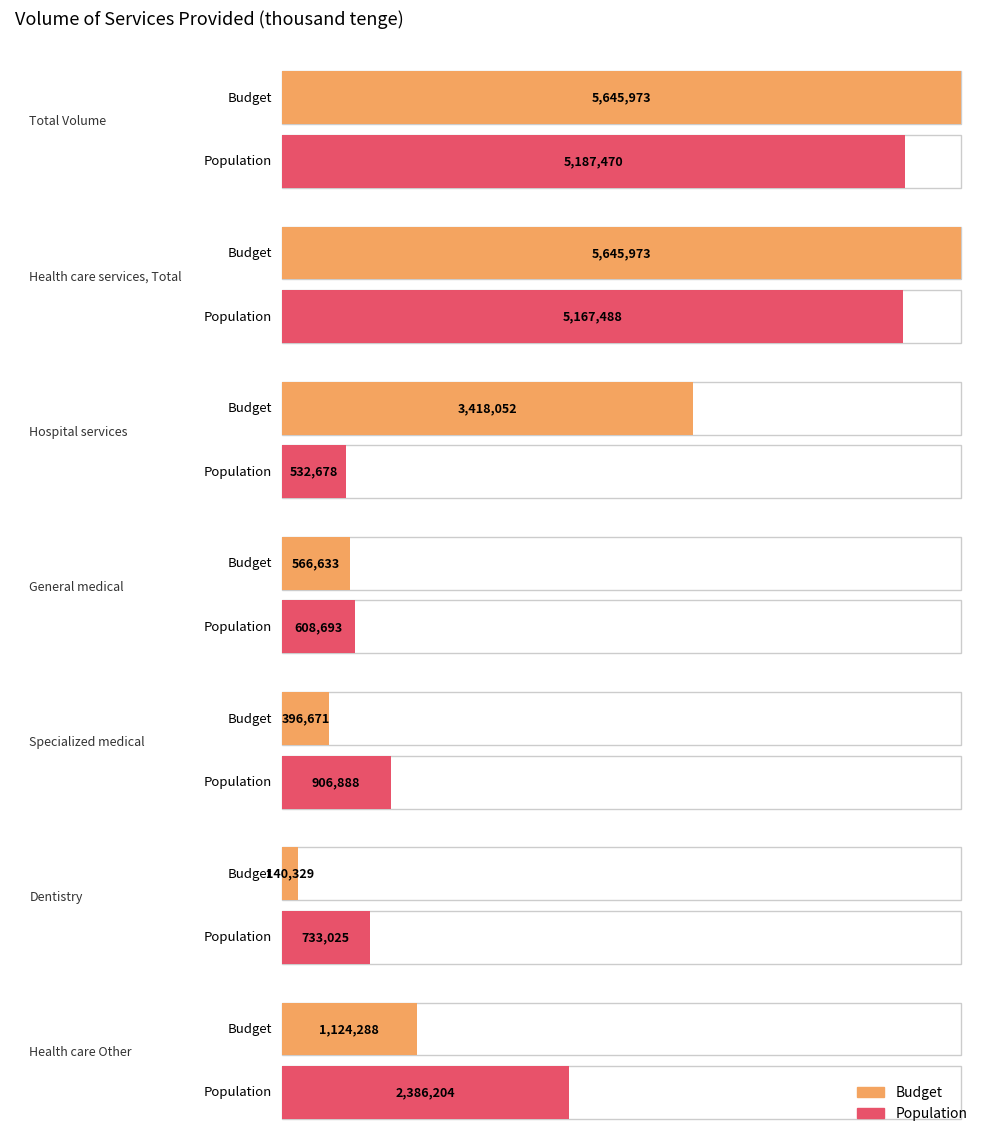

The value of budget at Total Volume is 5645973. True or false?

True